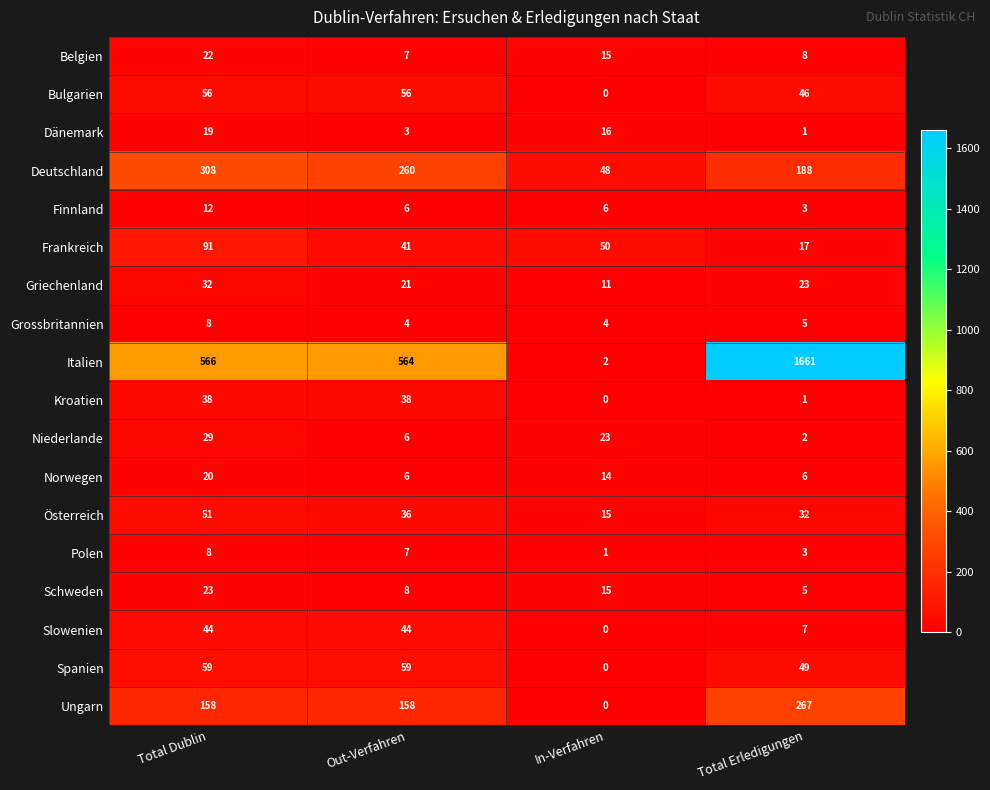

At which category does the chart reach its minimum across all series?

In-Verfahren